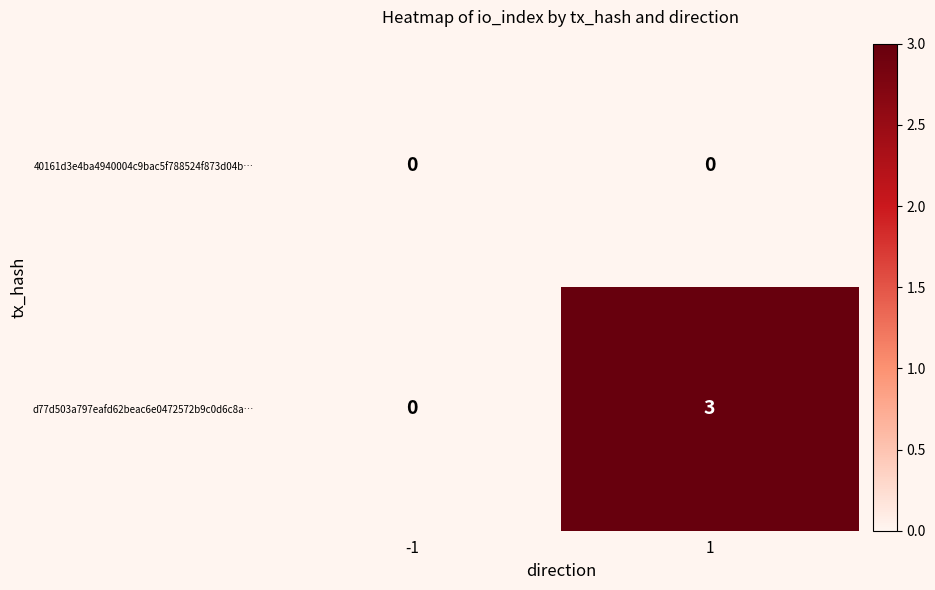

Reading left to right, list all the values displayed in this chart.

40161d3e4ba4940004c9bac5f788524f873d04b…: -1=0	1=0
d77d503a797eafd62beac6e0472572b9c0d6c8a…: -1=0	1=3